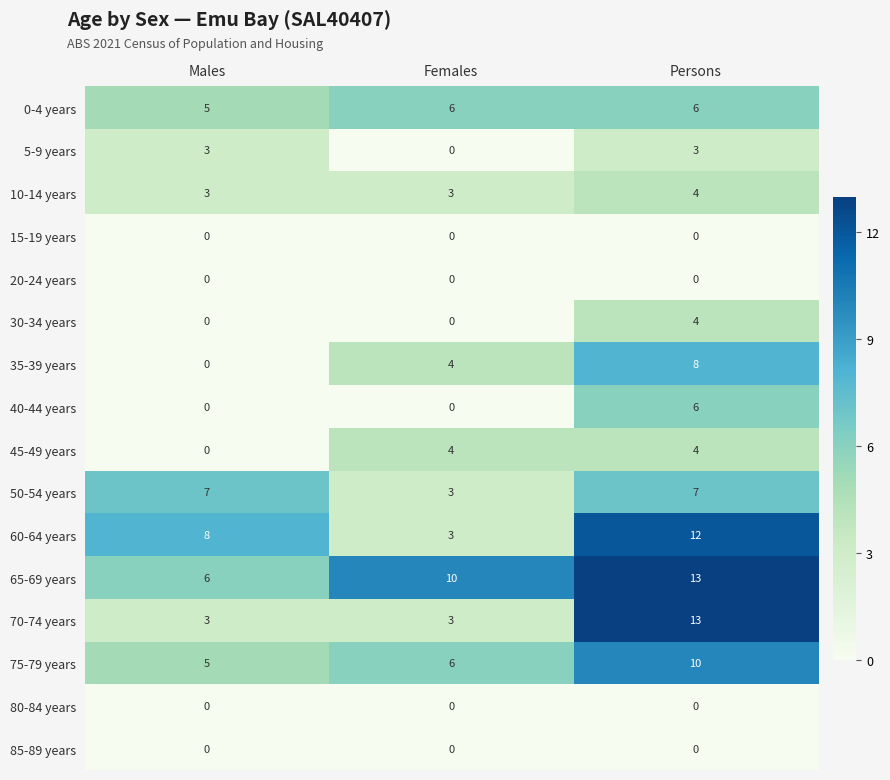

Which series has the widest spread of values?

70-74 years